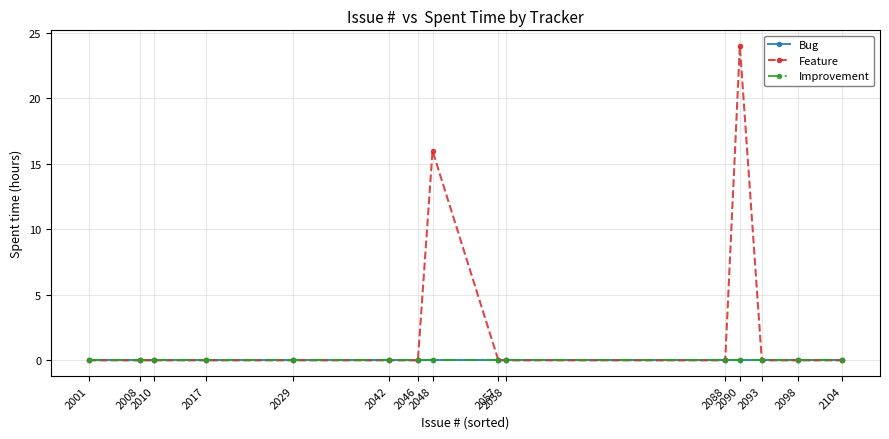

Does the chart have visible grid lines?

Yes